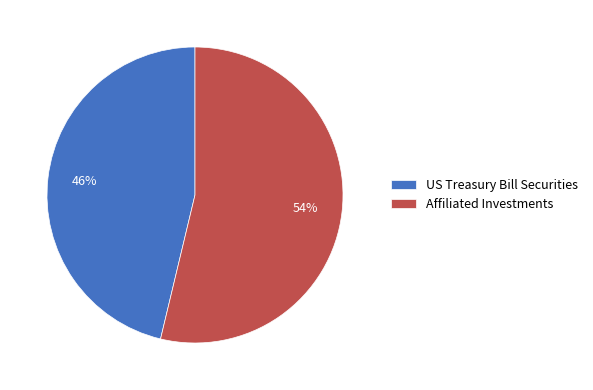

Is Affiliated Investments the majority of the pie?

Yes